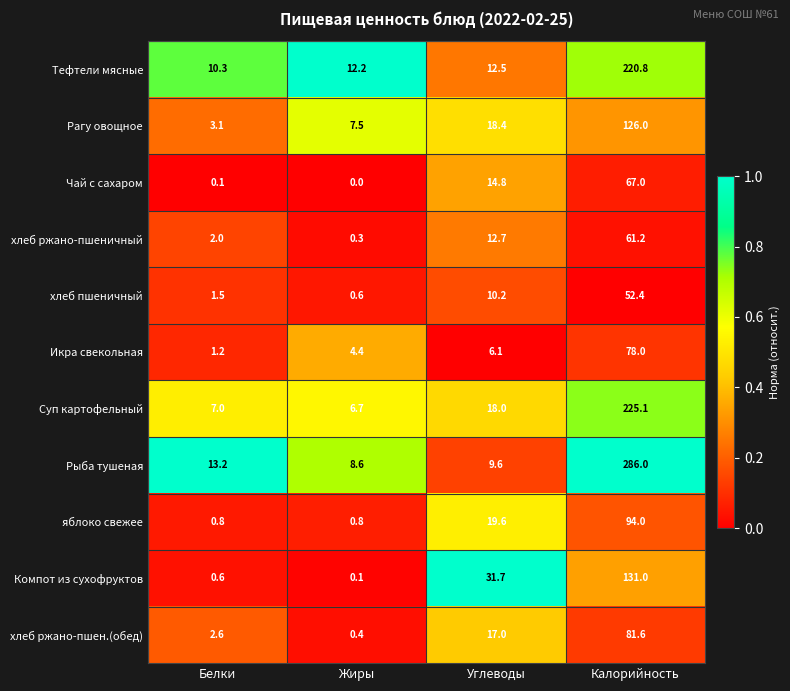

True or false: яблоко свежее has a value of 50.2 at Калорийность.

False